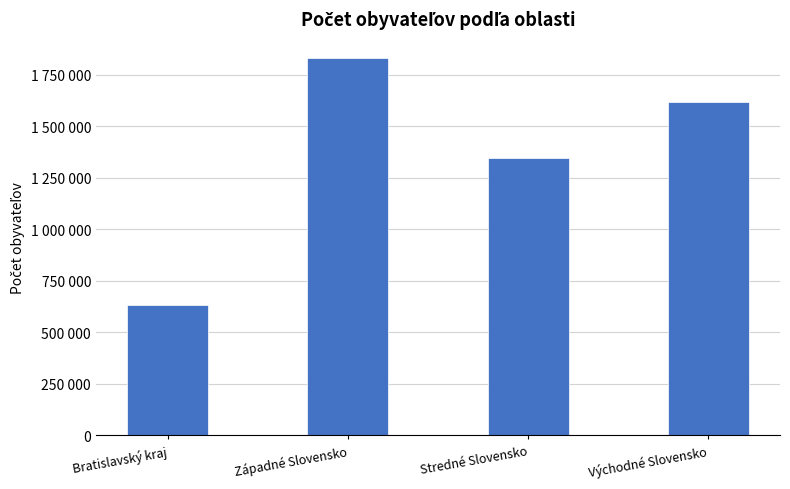

Approximately how many times larger is the value at Bratislavský kraj compared to Stredné Slovensko?

0.5